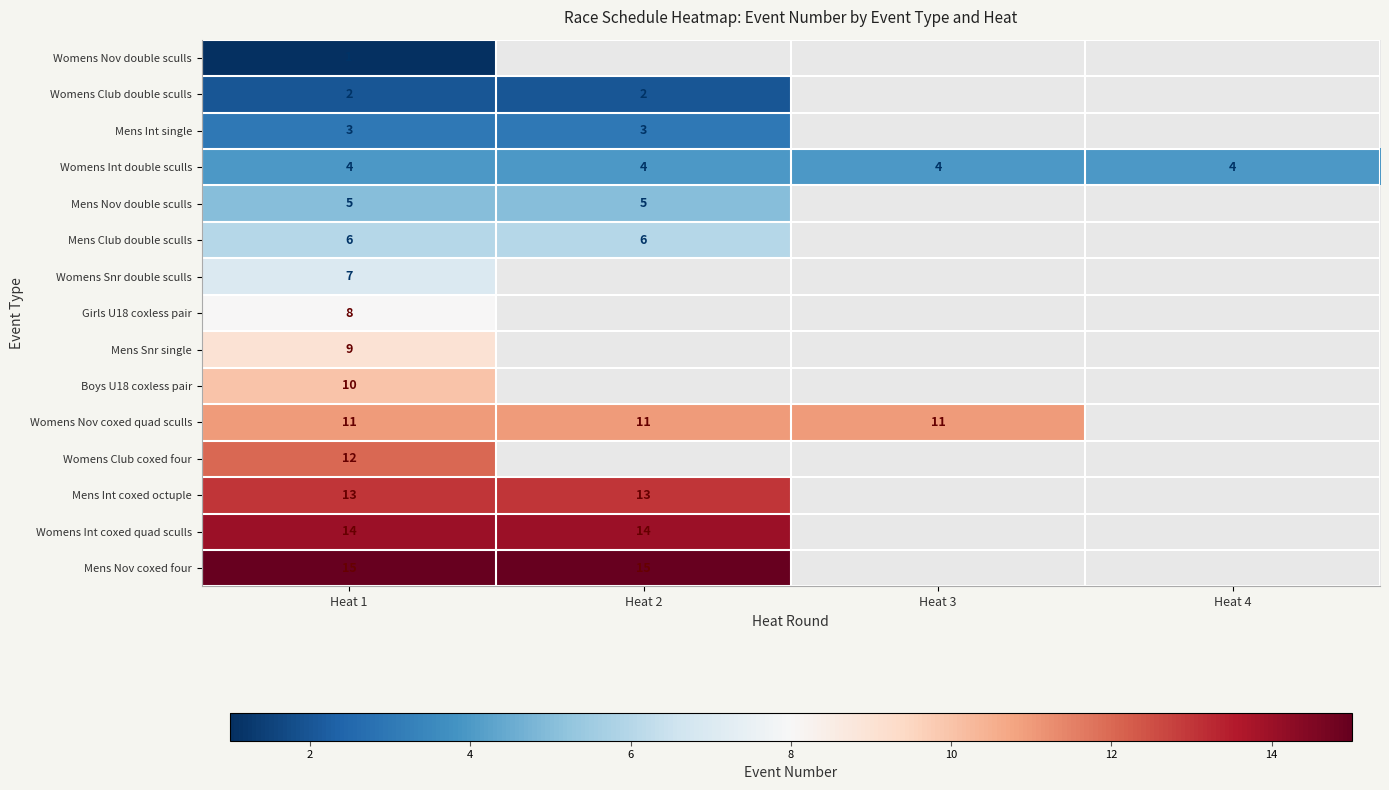

The Womens Club double sculls series shows 3 at Heat 2. True or false?

False